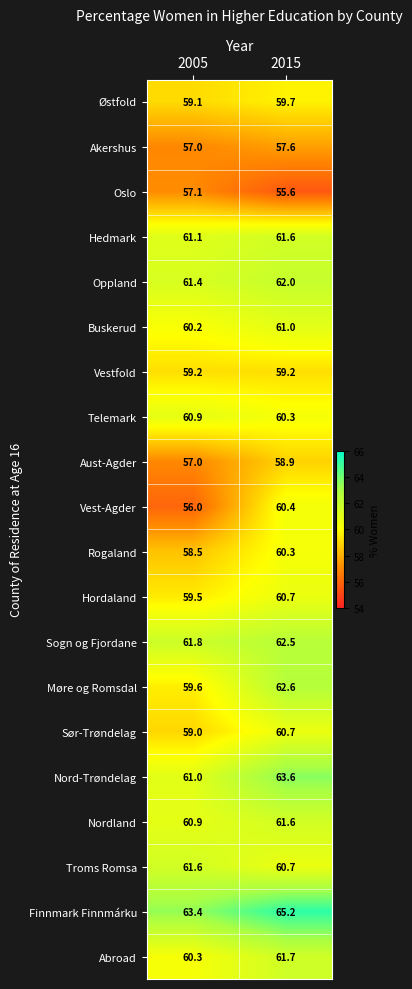

Count the number of categories in the chart.

2